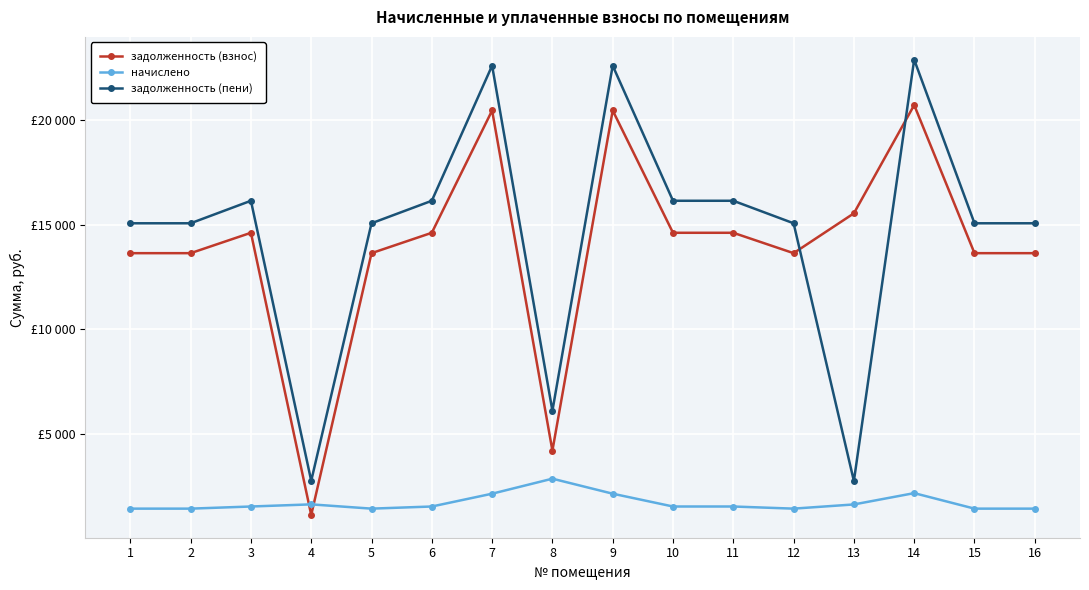

What are all the series names shown in the legend?

задолженность (взнос), начислено, задолженность (пени)